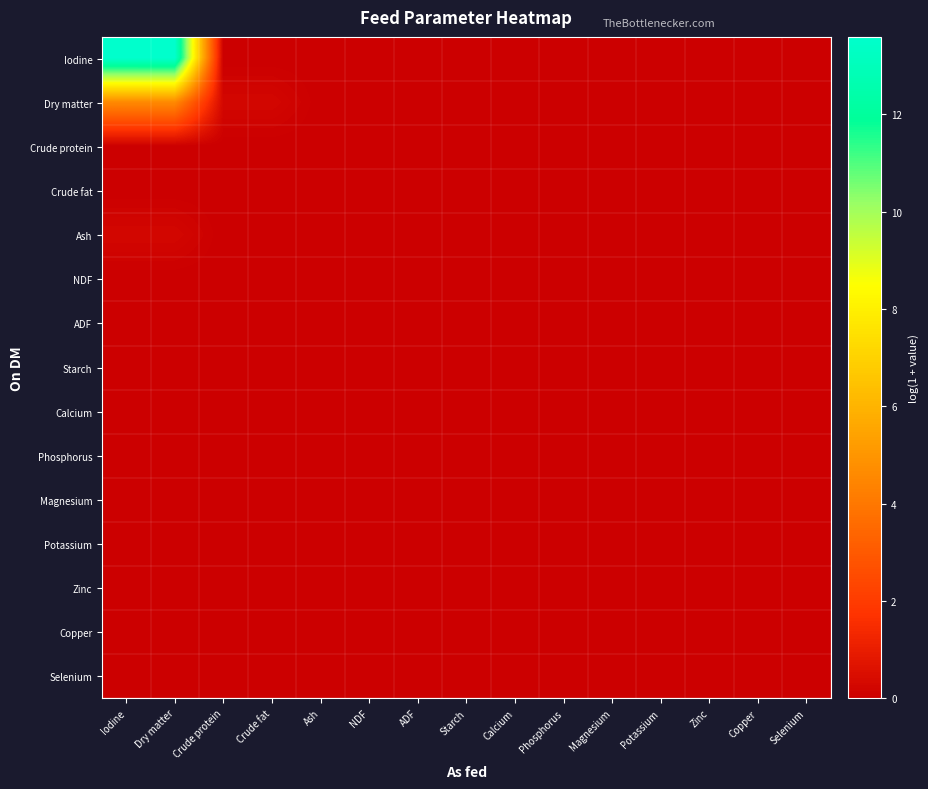

Which has a higher value, Crude fat or Potassium?

Crude fat